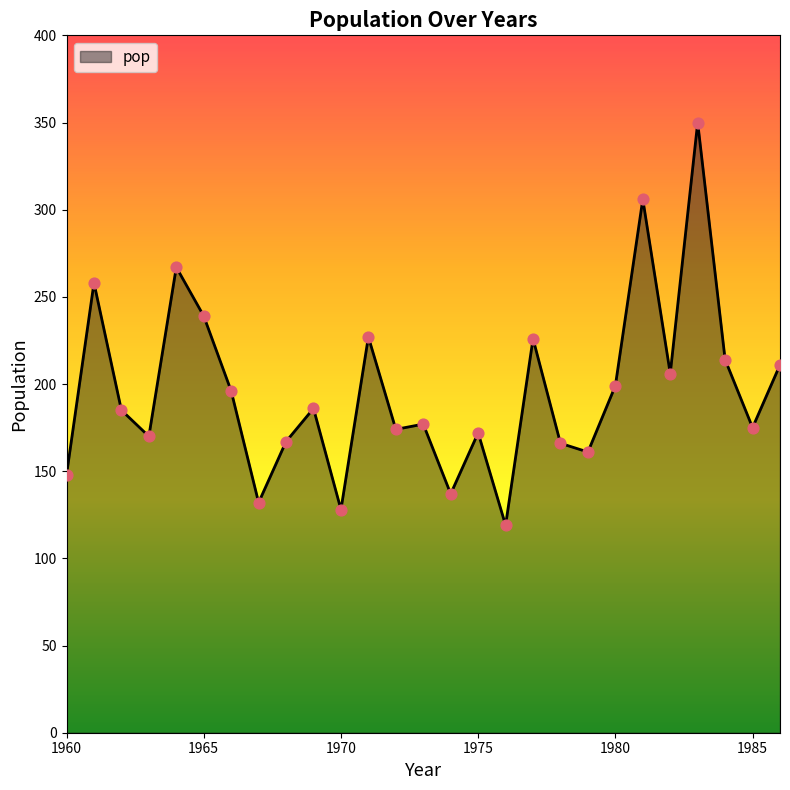

What is the difference between the maximum and minimum values?

231